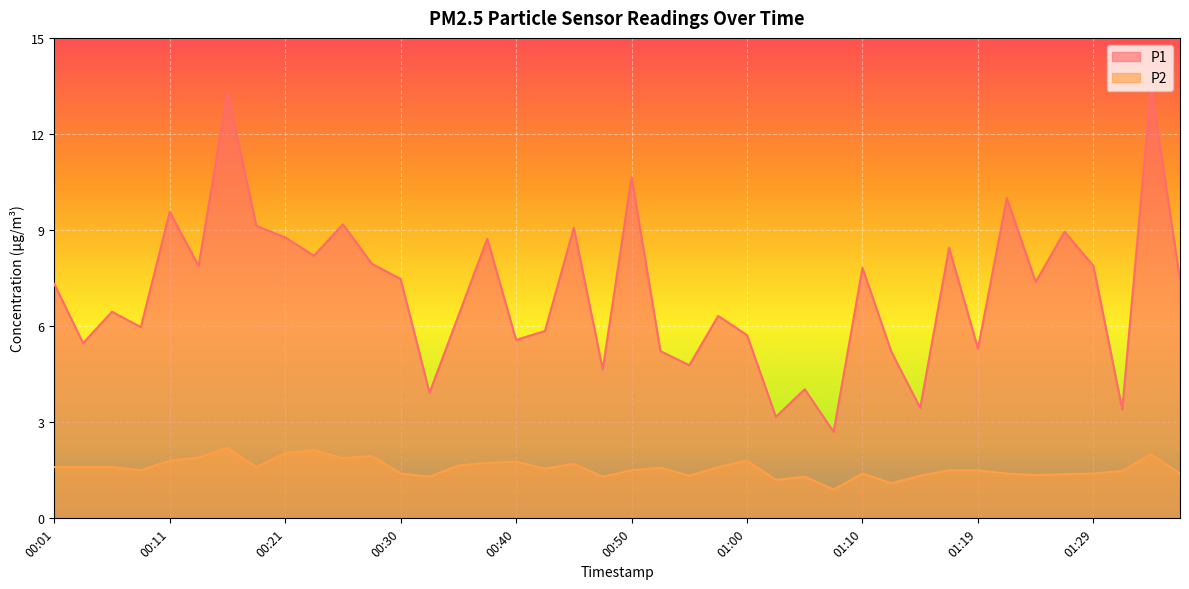

Reading left to right, extract all data points from this chart.

P1: 00:01=7.3	00:03=5.5	00:06=6.5	00:08=6.0	00:11=9.6	00:13=7.9	00:16=13.3	00:18=9.1	00:21=8.8	00:23=8.2	00:26=9.2	00:28=8.0	00:30=7.5	00:33=3.9	00:35=6.3	00:38=8.7	00:40=5.6	00:43=5.8	00:45=9.1	00:48=4.7	00:50=10.7	00:53=5.2	00:55=4.8	00:57=6.3	01:00=5.7	01:02=3.2	01:05=4.0	01:07=2.7	01:10=7.8	01:12=5.2	01:15=3.5	01:17=8.4	01:19=5.3	01:22=10.0	01:24=7.4	01:27=8.9	01:29=7.9	01:32=3.4	01:34=13.5	01:37=7.5
P2: 00:01=1.6	00:03=1.6	00:06=1.6	00:08=1.5	00:11=1.8	00:13=1.9	00:16=2.2	00:18=1.6	00:21=2.0	00:23=2.1	00:26=1.9	00:28=1.9	00:30=1.4	00:33=1.3	00:35=1.6	00:38=1.7	00:40=1.8	00:43=1.6	00:45=1.7	00:48=1.3	00:50=1.5	00:53=1.6	00:55=1.3	00:57=1.6	01:00=1.8	01:02=1.2	01:05=1.3	01:07=0.9	01:10=1.4	01:12=1.1	01:15=1.3	01:17=1.5	01:19=1.5	01:22=1.4	01:24=1.4	01:27=1.4	01:29=1.4	01:32=1.5	01:34=2.0	01:37=1.4